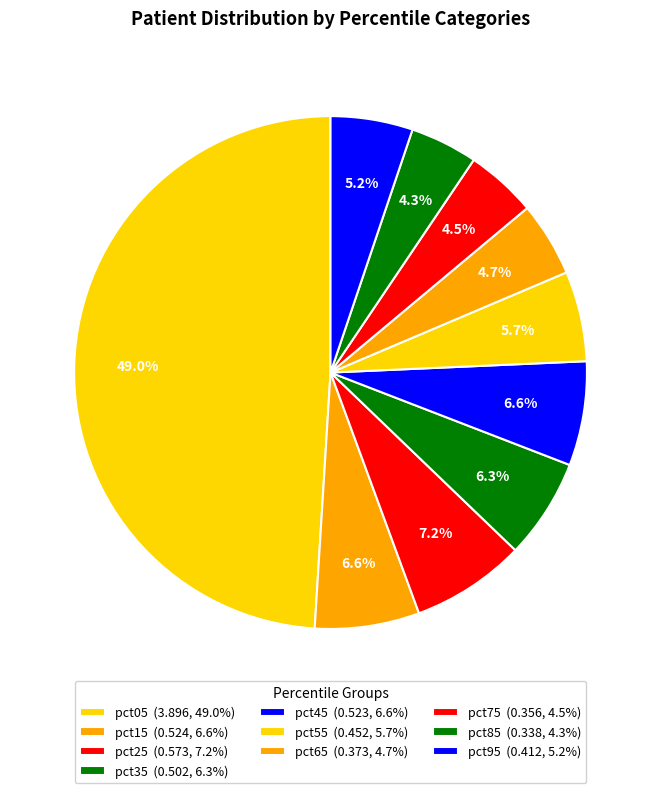

To the nearest percent, what percentage of the pie is pct05?

49%